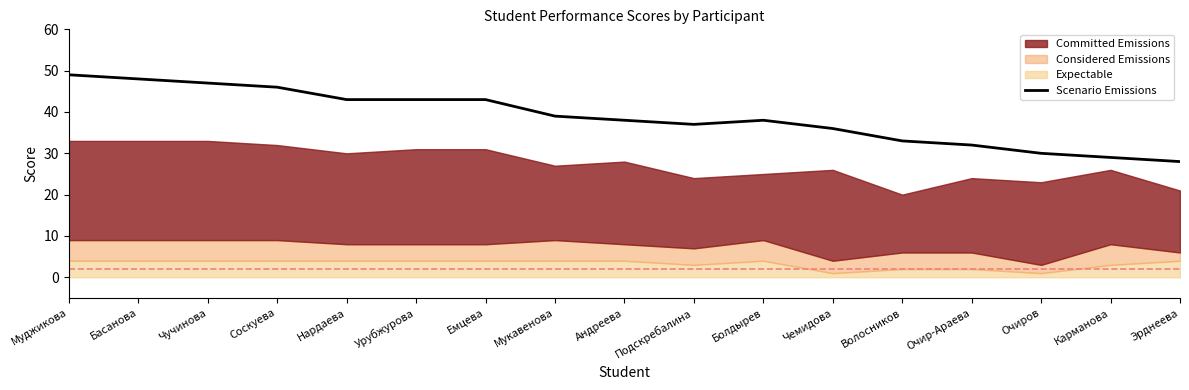

Where is the data nearest to the value 38?

Андреева